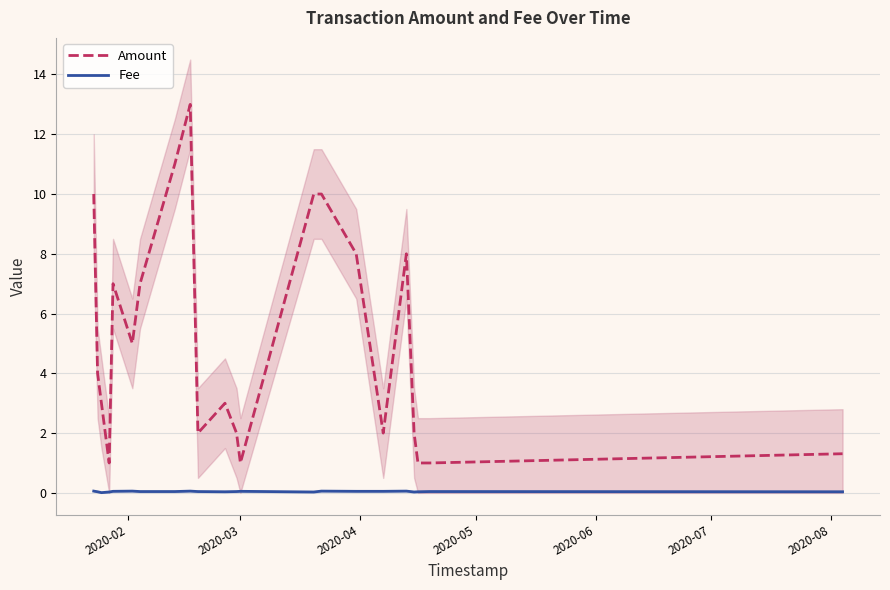

True or false: Amount and Fee cross at least once.

False